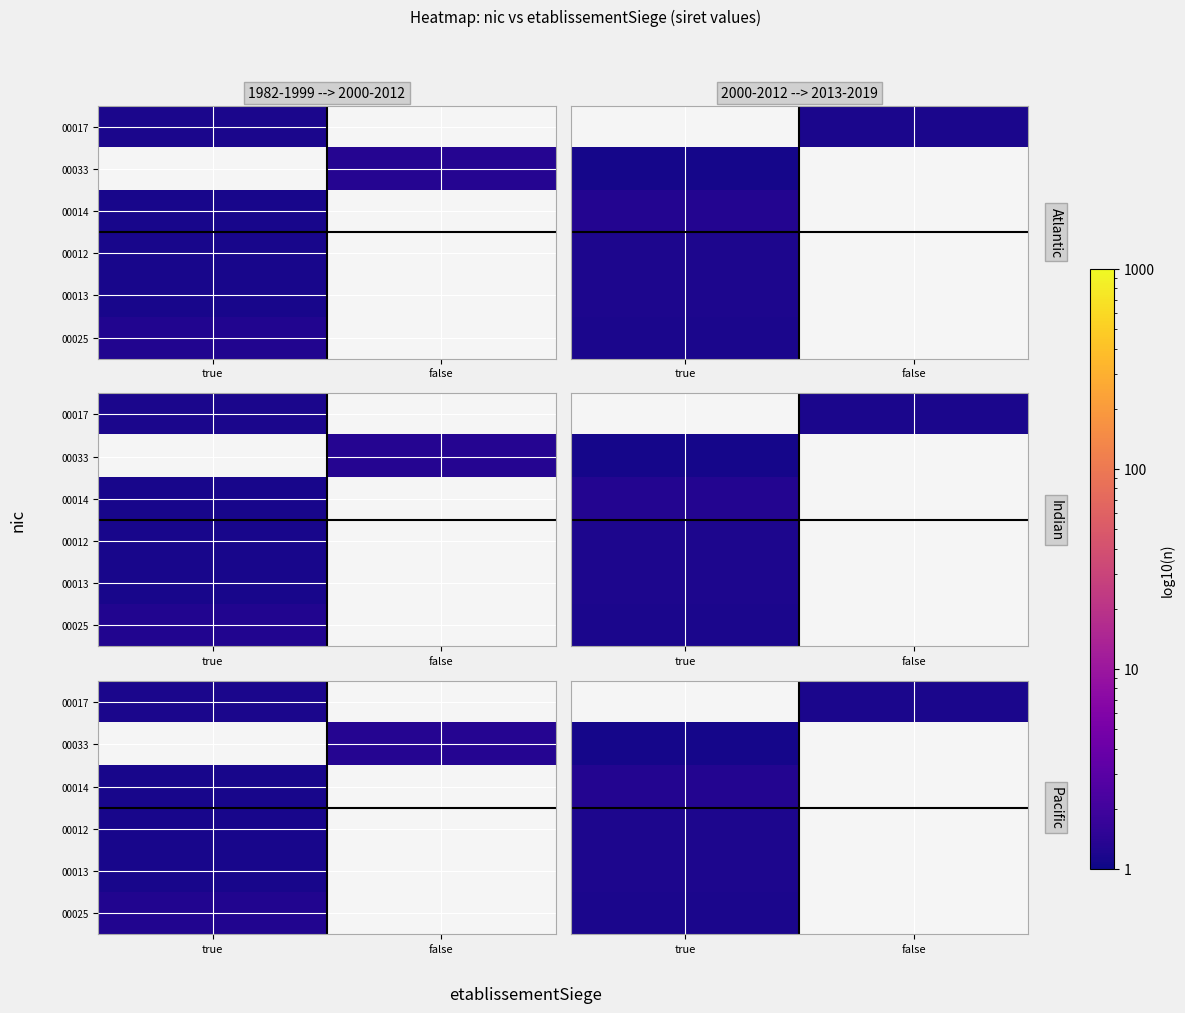

What is the greatest value displayed?

1.3